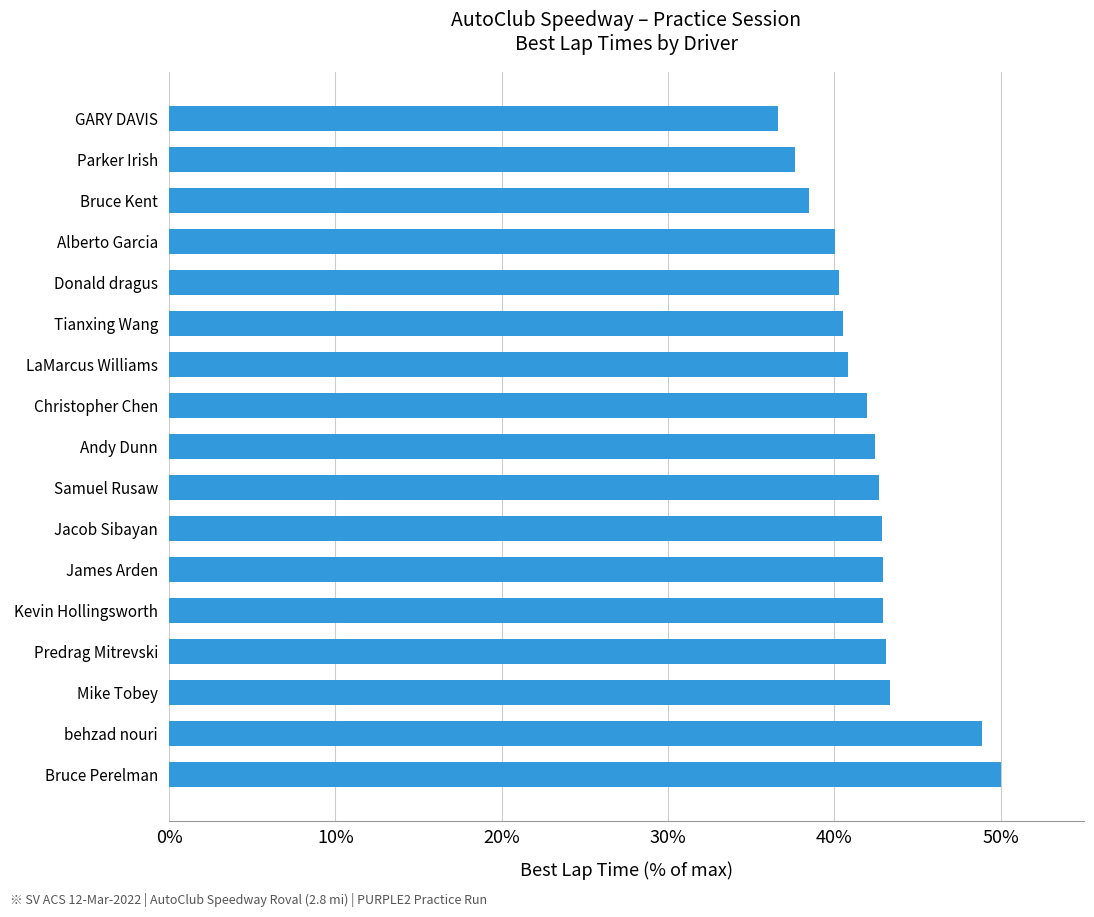

Which category has the highest value across all series?

Bruce Perelman